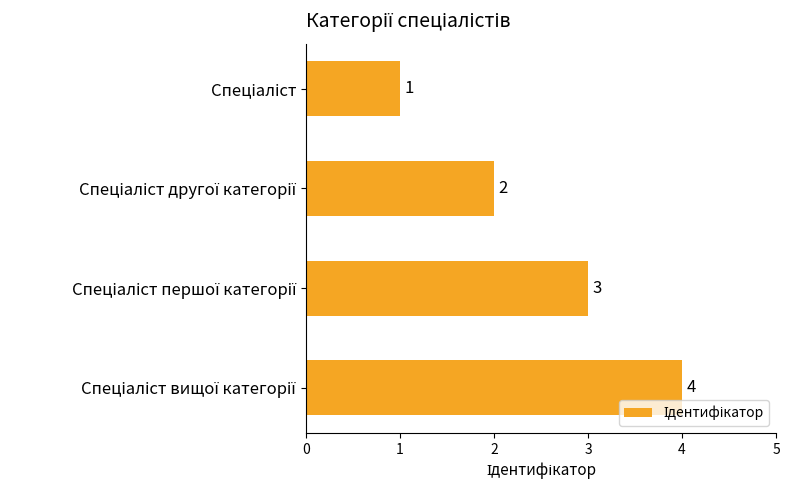

What is the value of the 4th bar from the top?

4